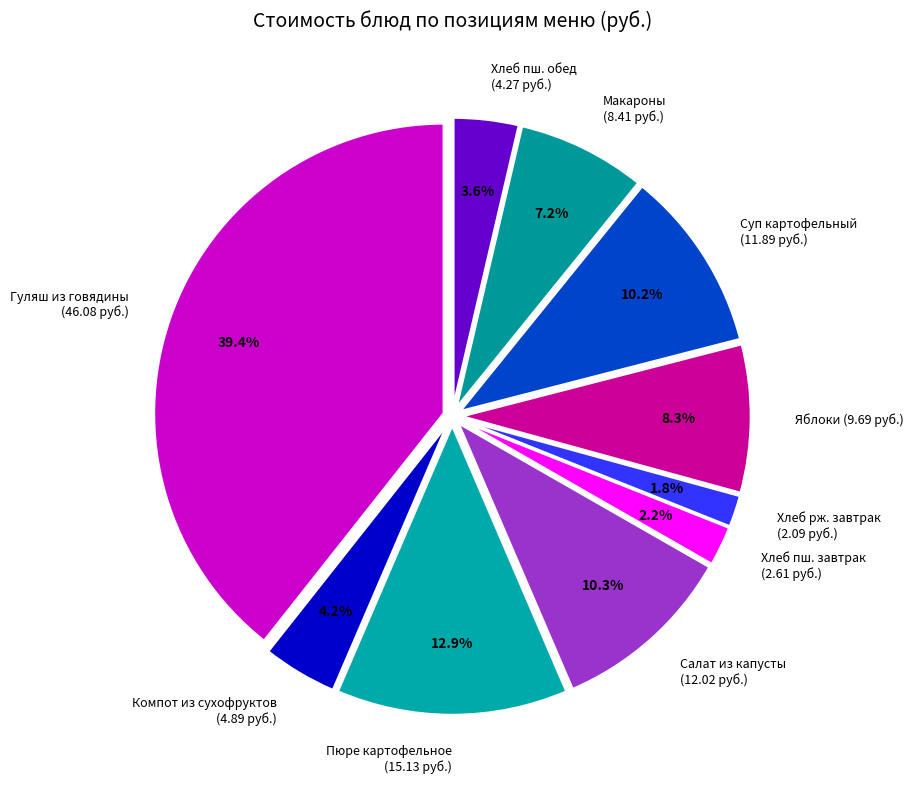

Which category has the biggest portion of the pie?

Гуляш из говядины (46.08 руб.)